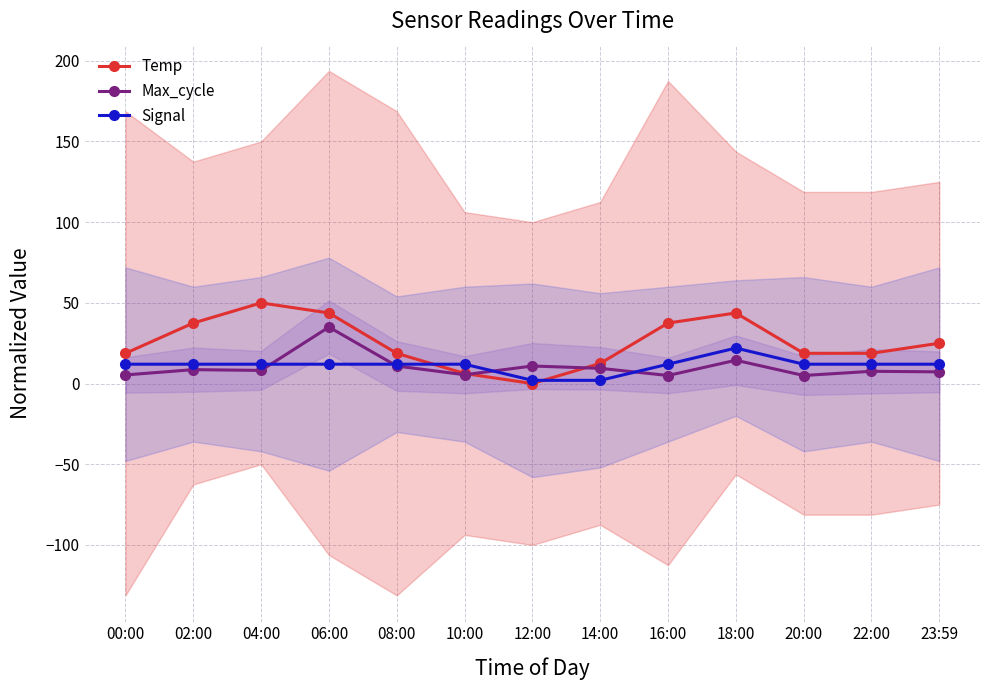

What is the label of the 1st point from the left?

00:00